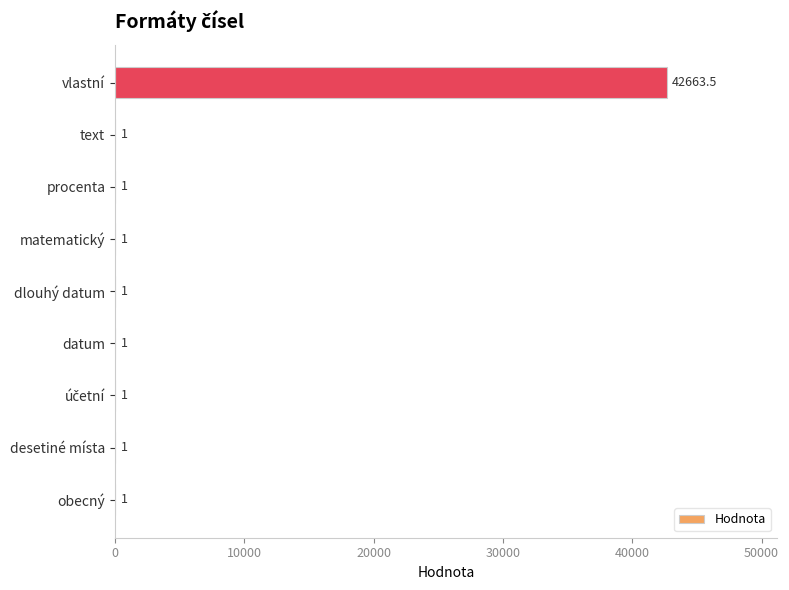

Approximately how many times larger is the value at matematický compared to dlouhý datum?

1.0